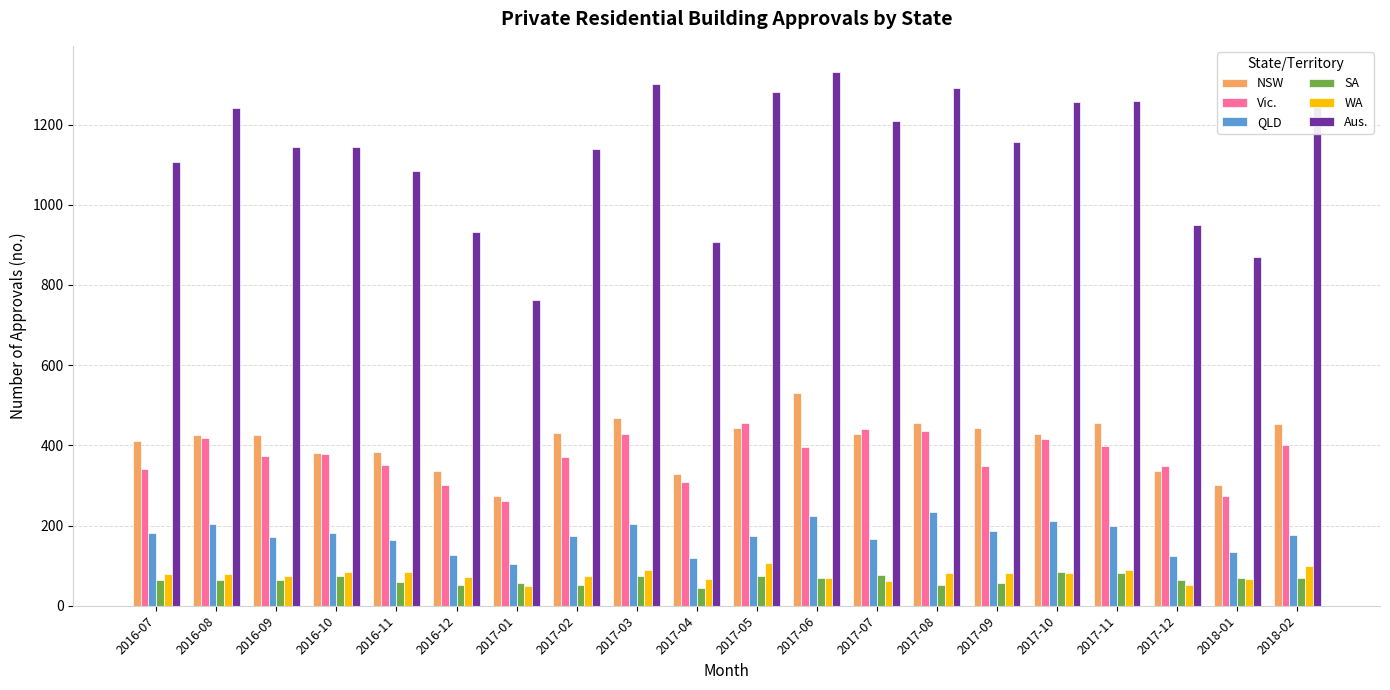

What is the total value across all series at 2016-08?

2436